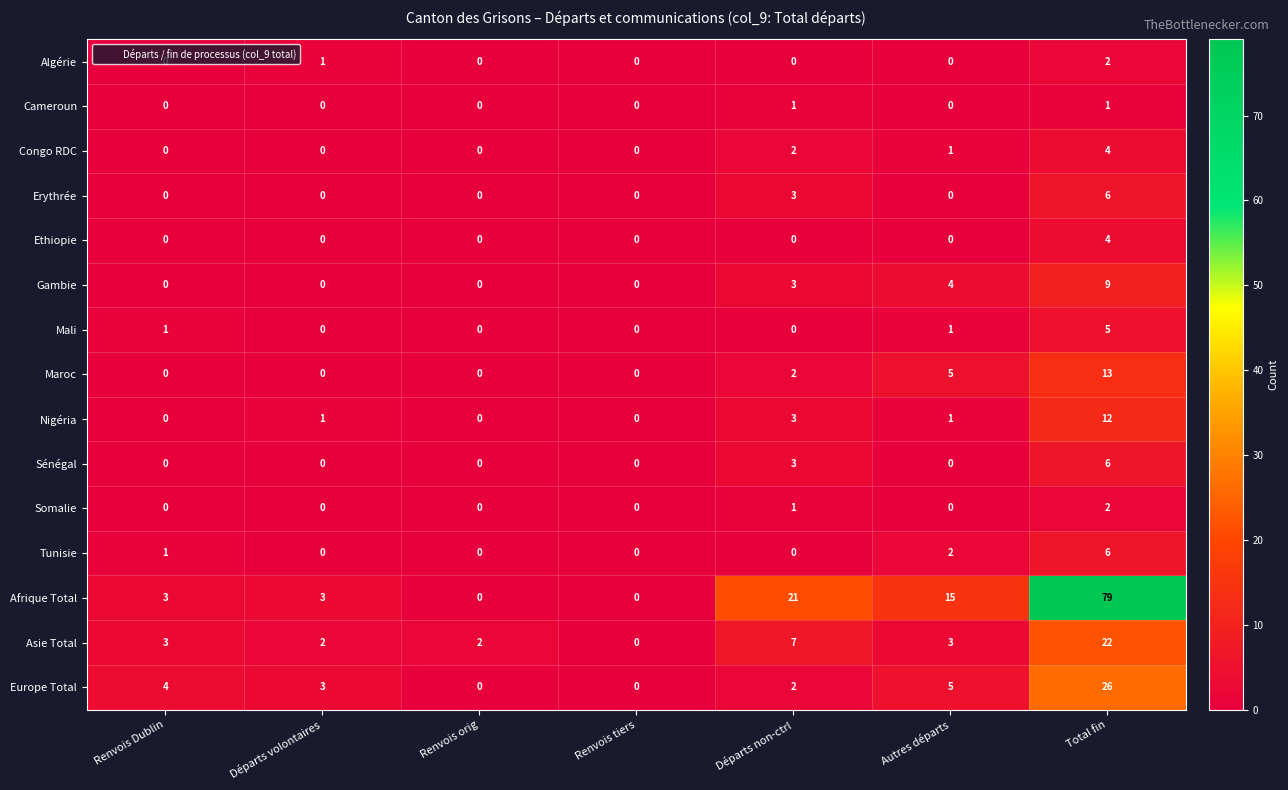

At which label is Afrique Total closest to 39?

Départs non-ctrl